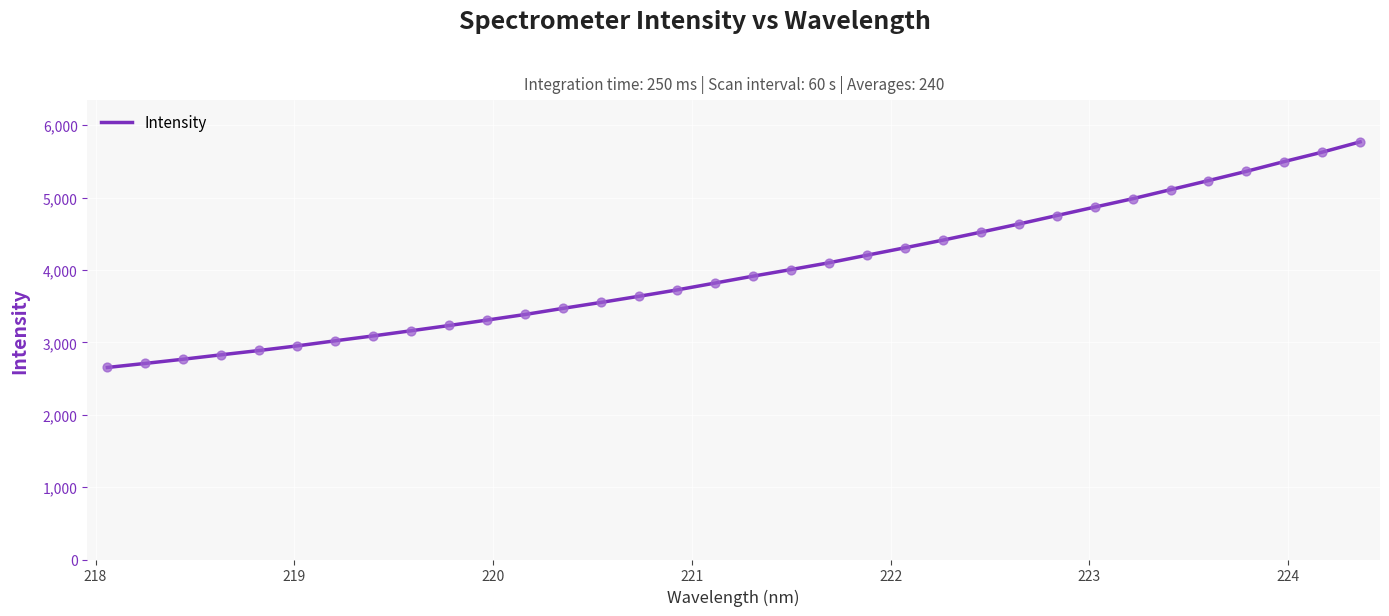

What is the minimum value shown in the chart?

2652.8